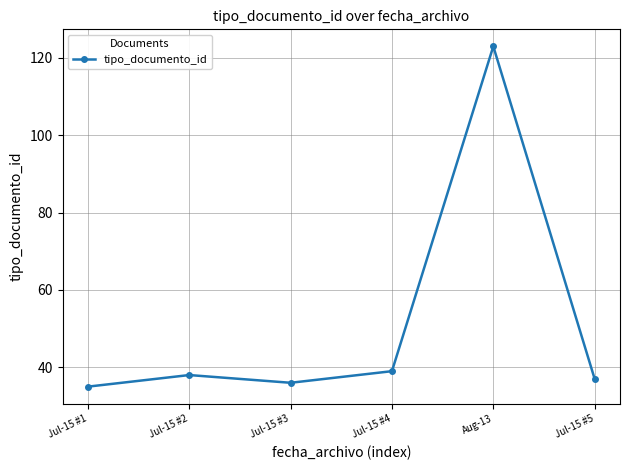

Reading right to left, list all the values displayed in this chart.

37	123	39	36	38	35